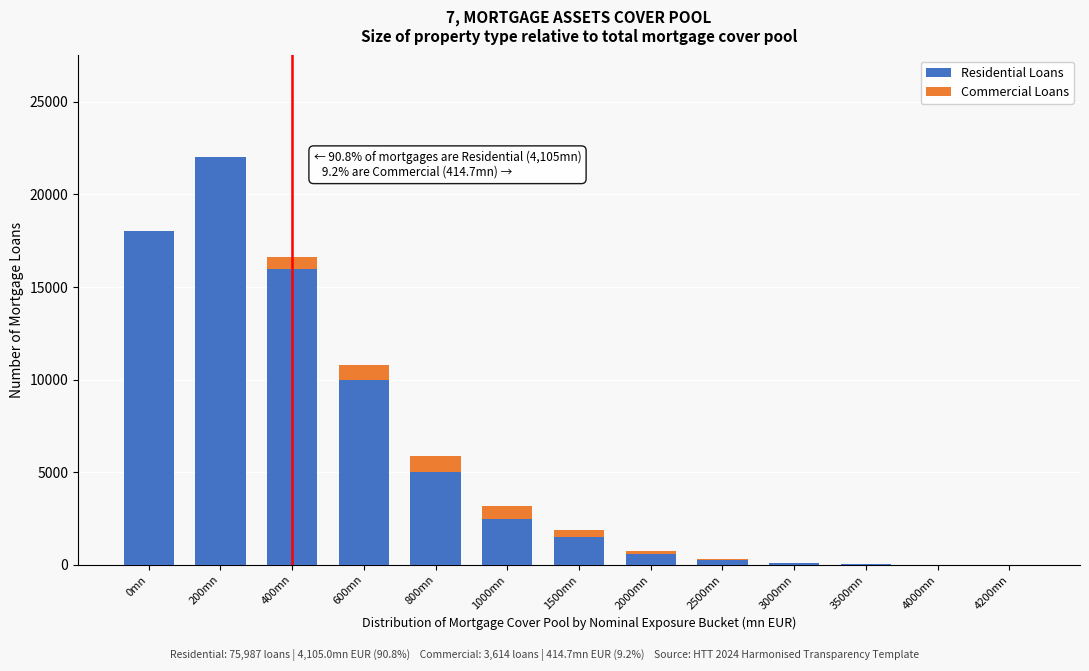

True or false: Residential Loans has a value of 600 at 2000mn.

True